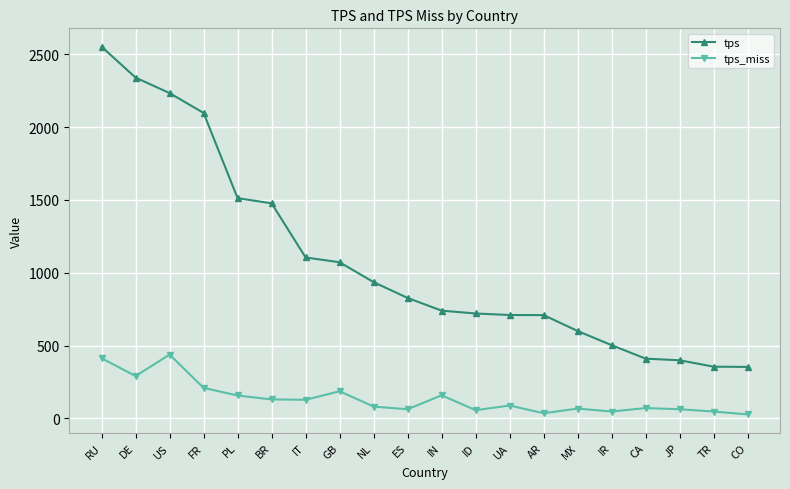

The tps series shows 399.1 at JP. True or false?

True